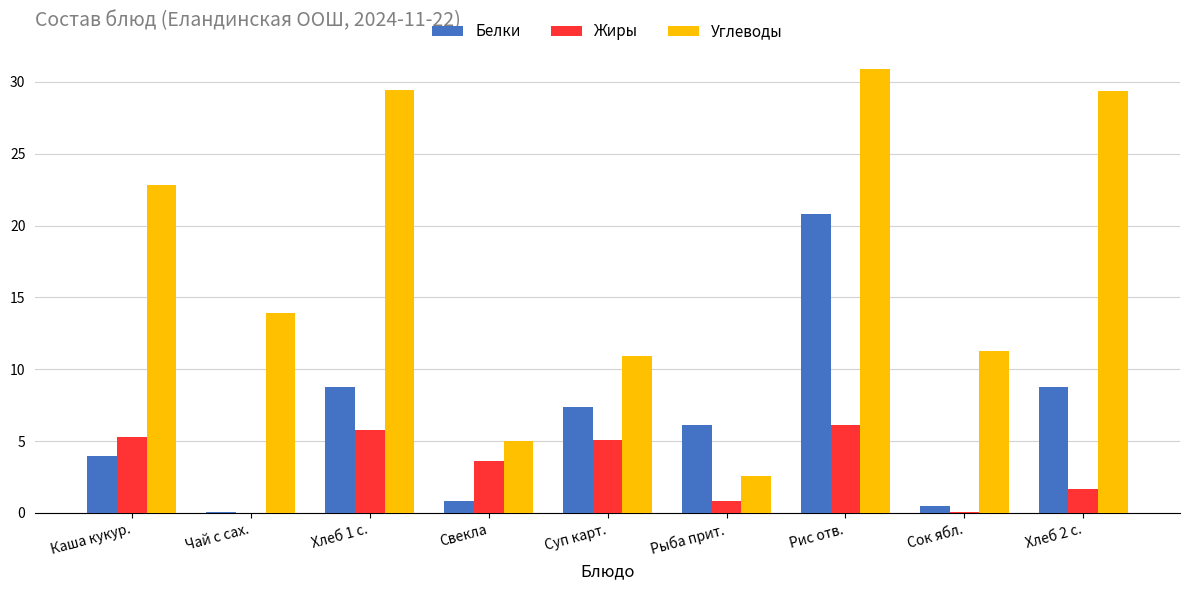

What is the spread (max minus min) of values at Суп карт.?

5.8